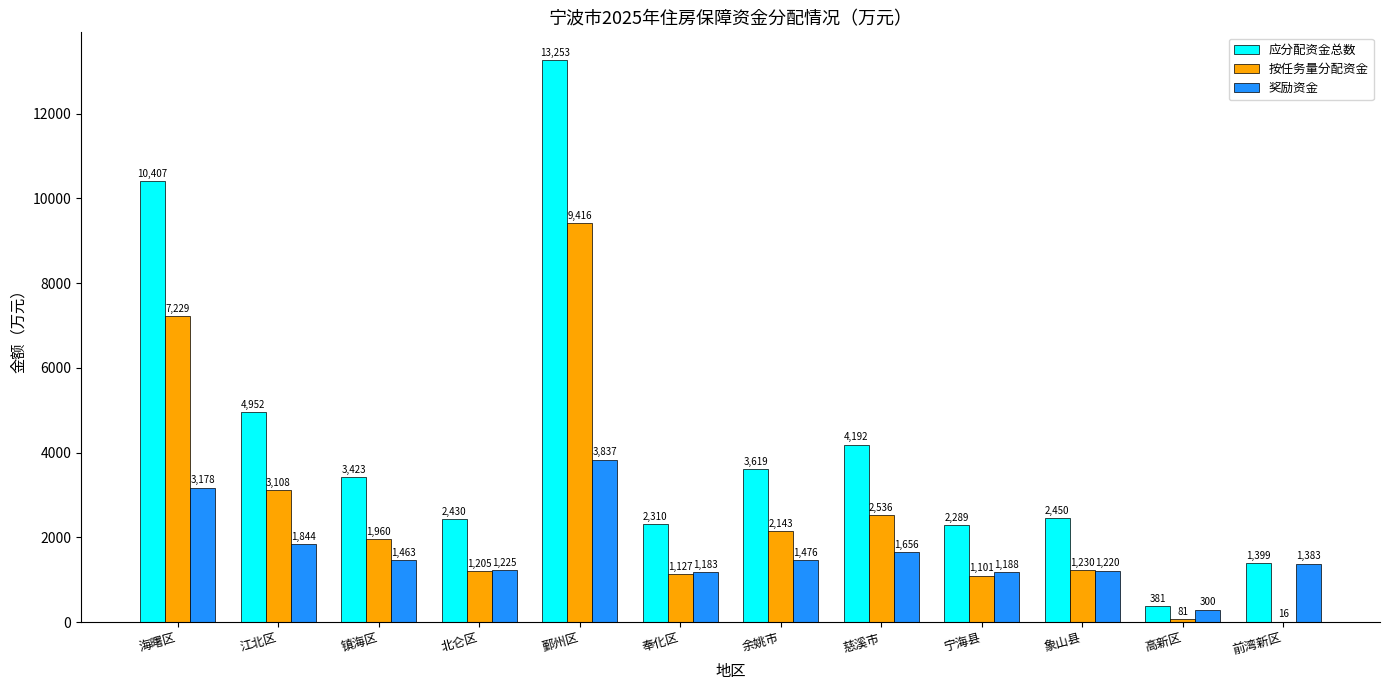

What is the total value across all series at 北仑区?

4860